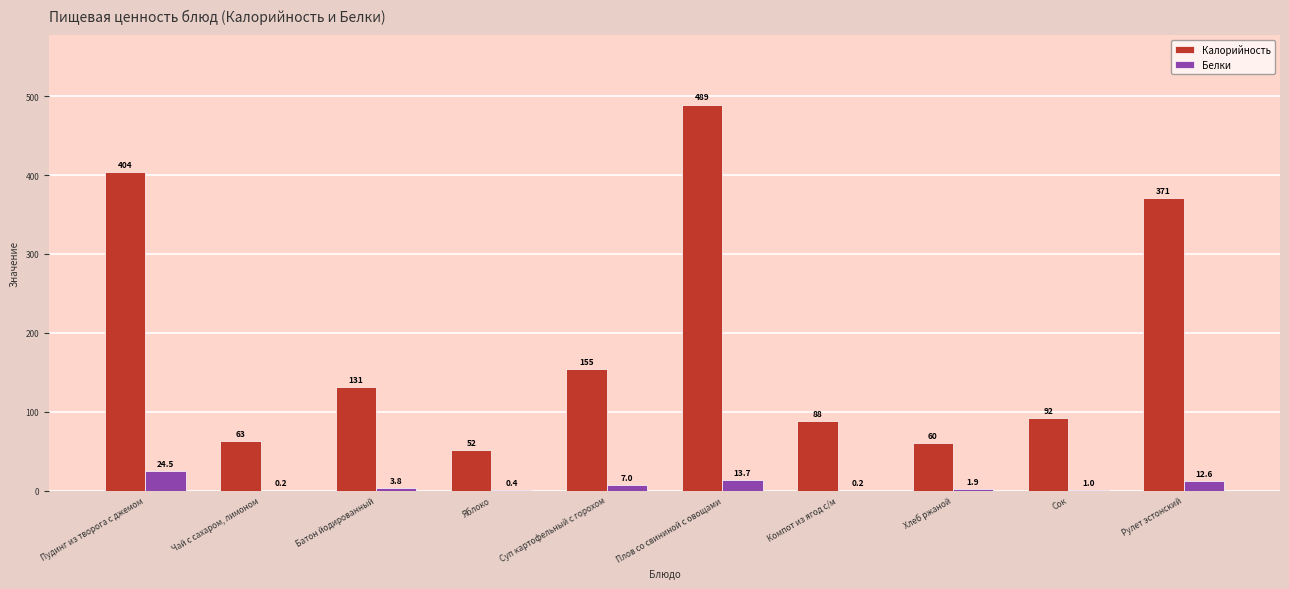

What is the difference between the Белки values at Чай с сахаром, лимоном and Батон йодированный?

3.5